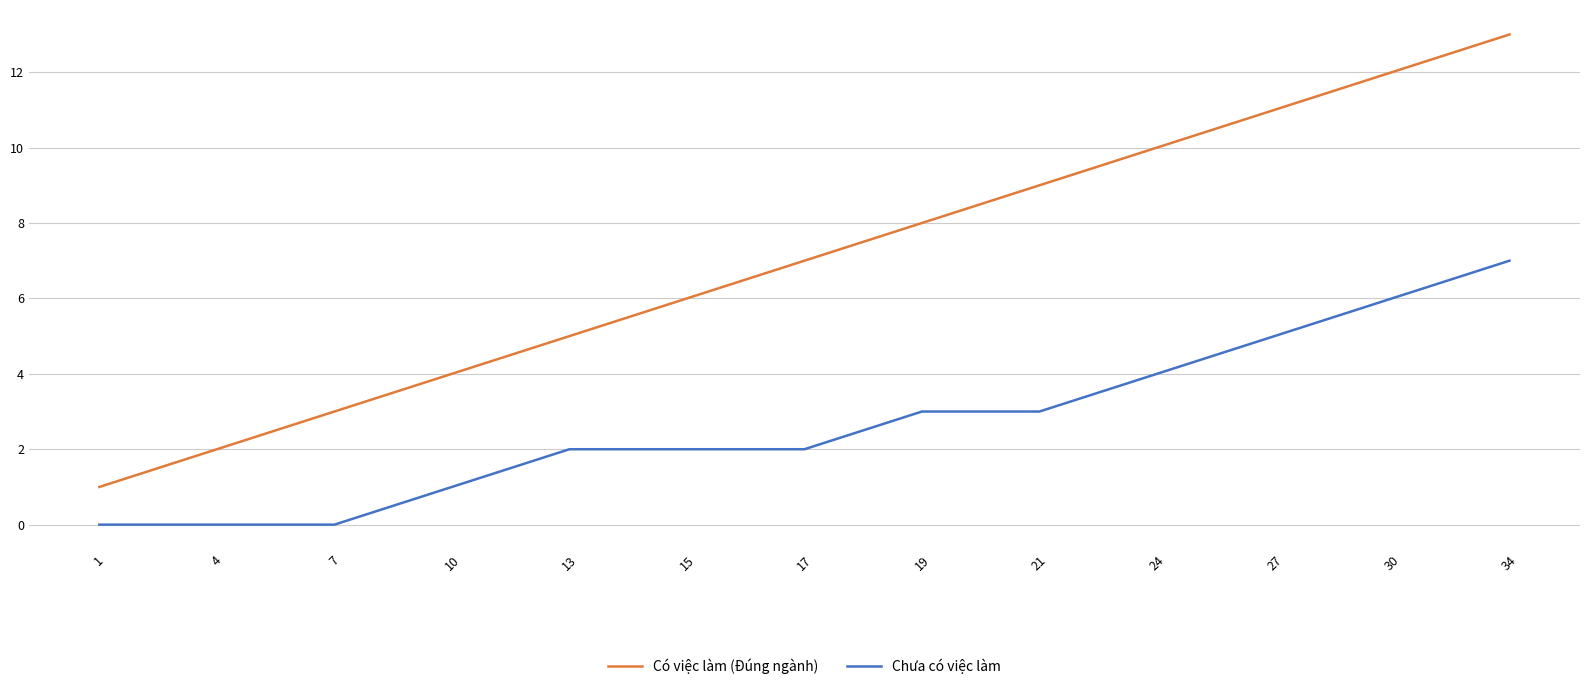

What is the difference between the maximum and minimum values in the Chưa có việc làm series?

7